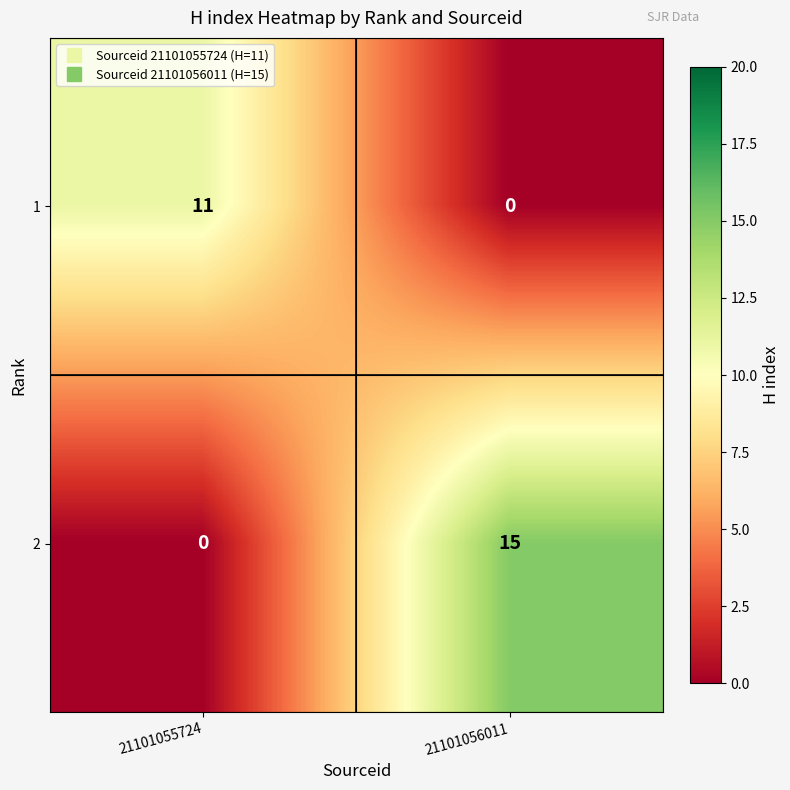

What is the difference between the highest and lowest values at 21101056011?

15